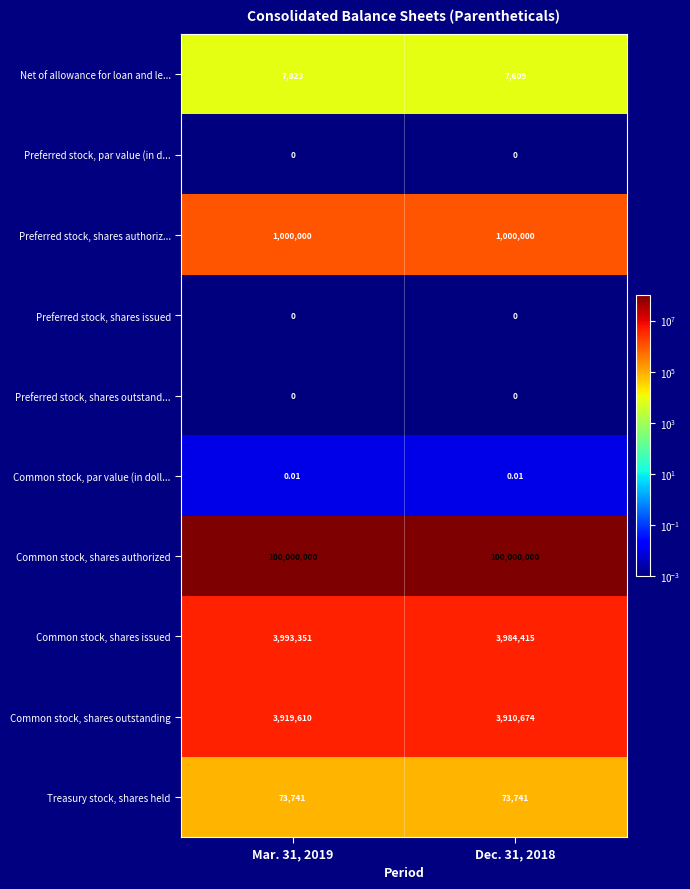

Which series has the largest total across all categories?

Common stock, shares authorized